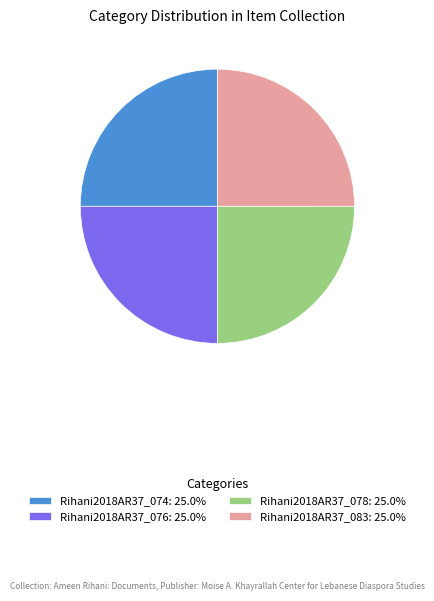

What is the ratio of the value at Rihani2018AR37_076 to the value at Rihani2018AR37_083?

1.0